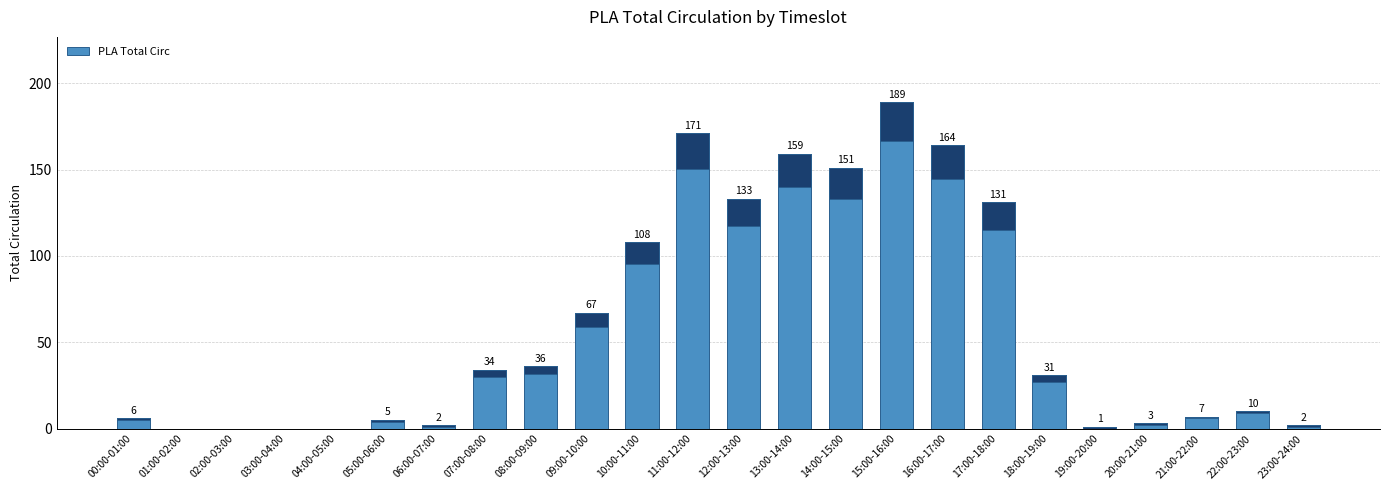

Reading right to left, extract all data points from this chart.

2	10	7	3	1	31	131	164	189	151	159	133	171	108	67	36	34	2	5	0	0	0	0	6